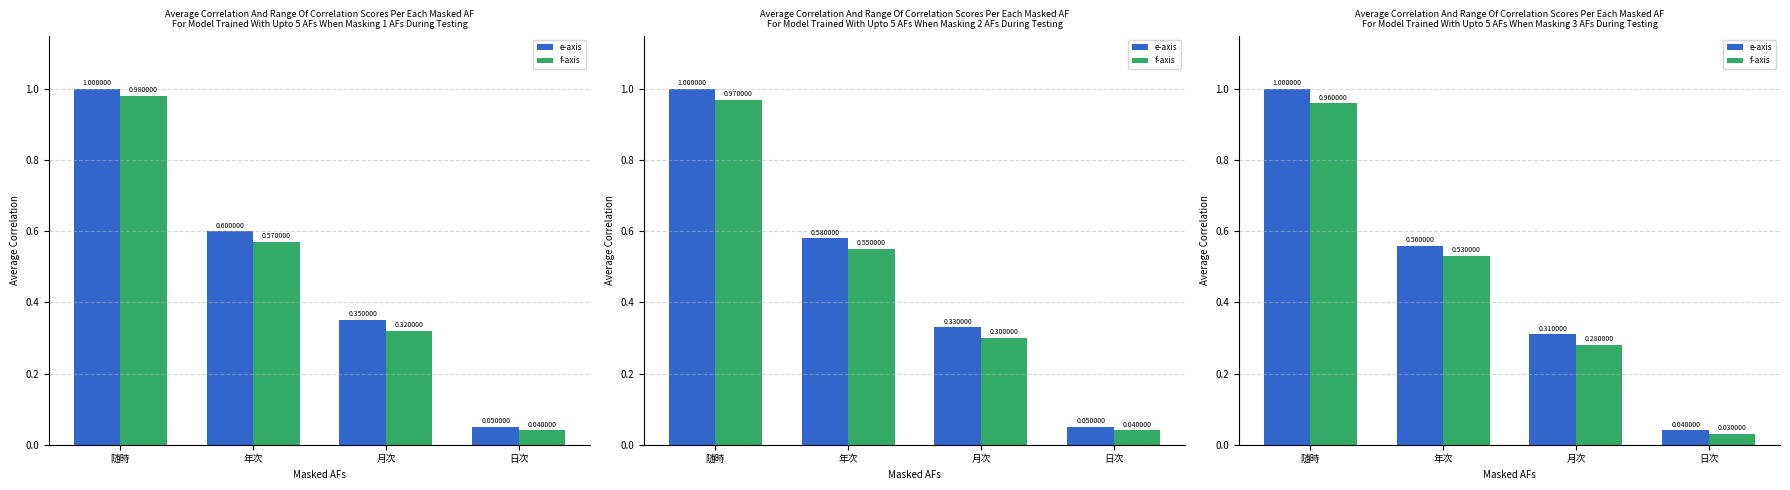

At how many categories does at least one series exceed 0?

4